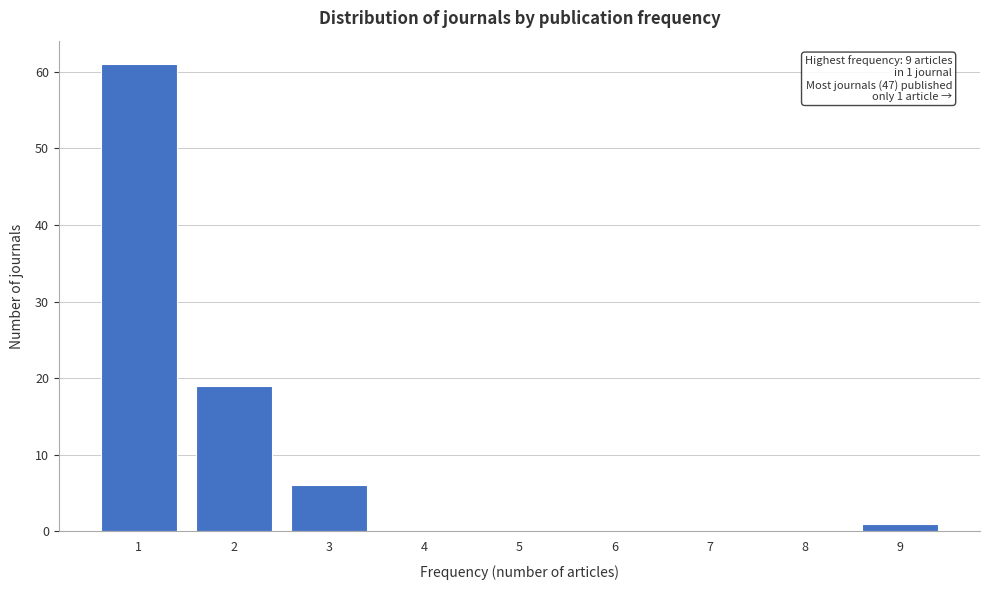

Reading left to right, list all the values displayed in this chart.

1=61	2=19	3=6	4=0	5=0	6=0	7=0	8=0	9=1